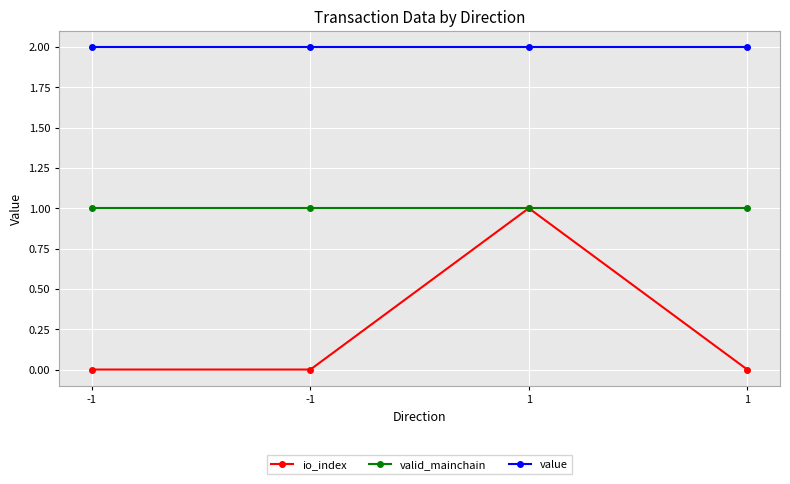

How many lines are shown in the chart?

3